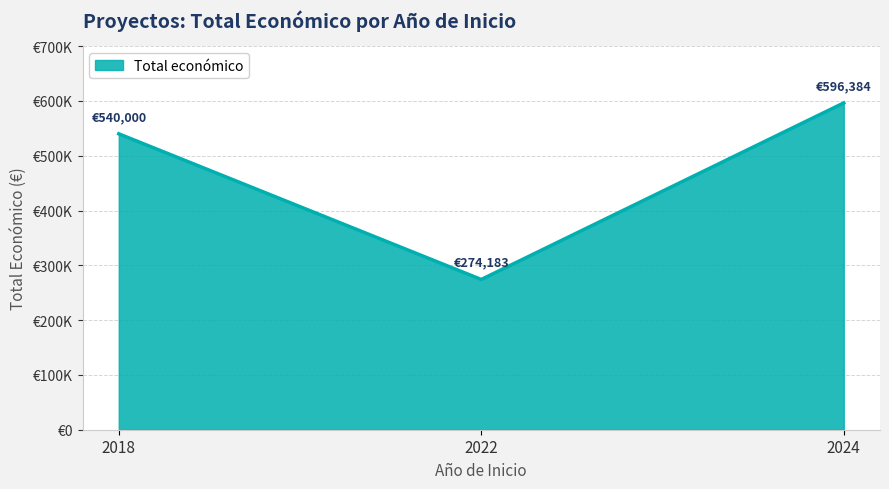

Rank the categories by value from highest to lowest.

2024, 2018, 2022